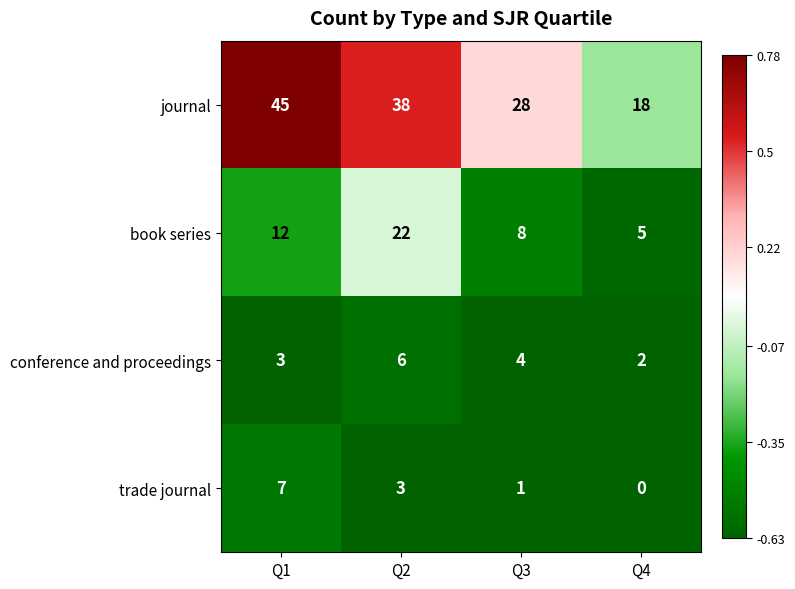

At which label is conference and proceedings closest to 4?

Q3